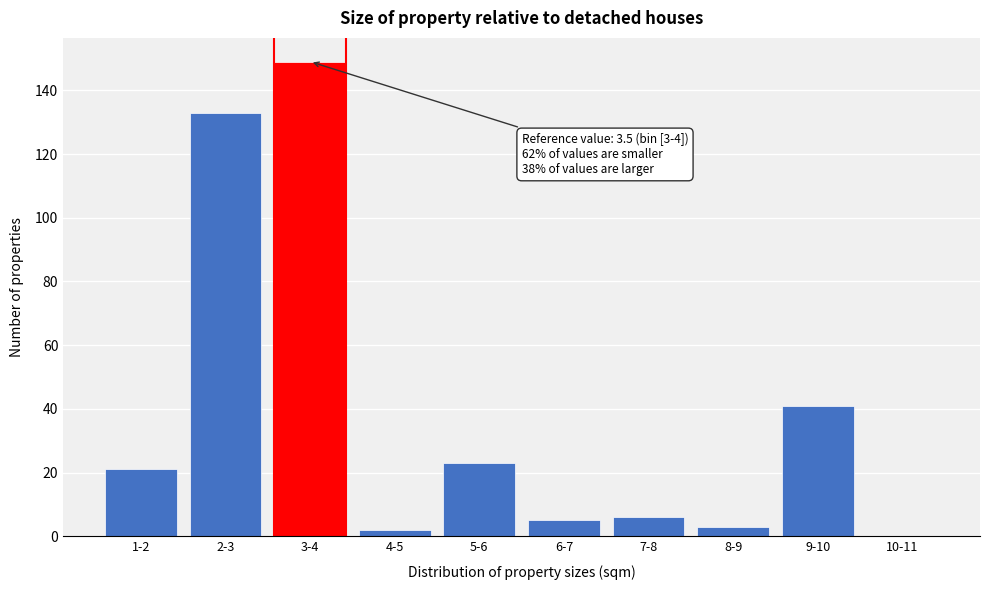

Reading right to left, list all the values displayed in this chart.

10-11=0	9-10=41	8-9=3	7-8=6	6-7=5	5-6=23	4-5=2	3-4=149	2-3=133	1-2=21